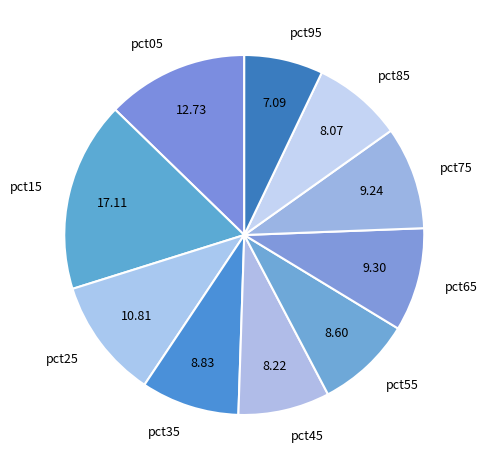

Between pct35 and pct95, which is larger?

pct35